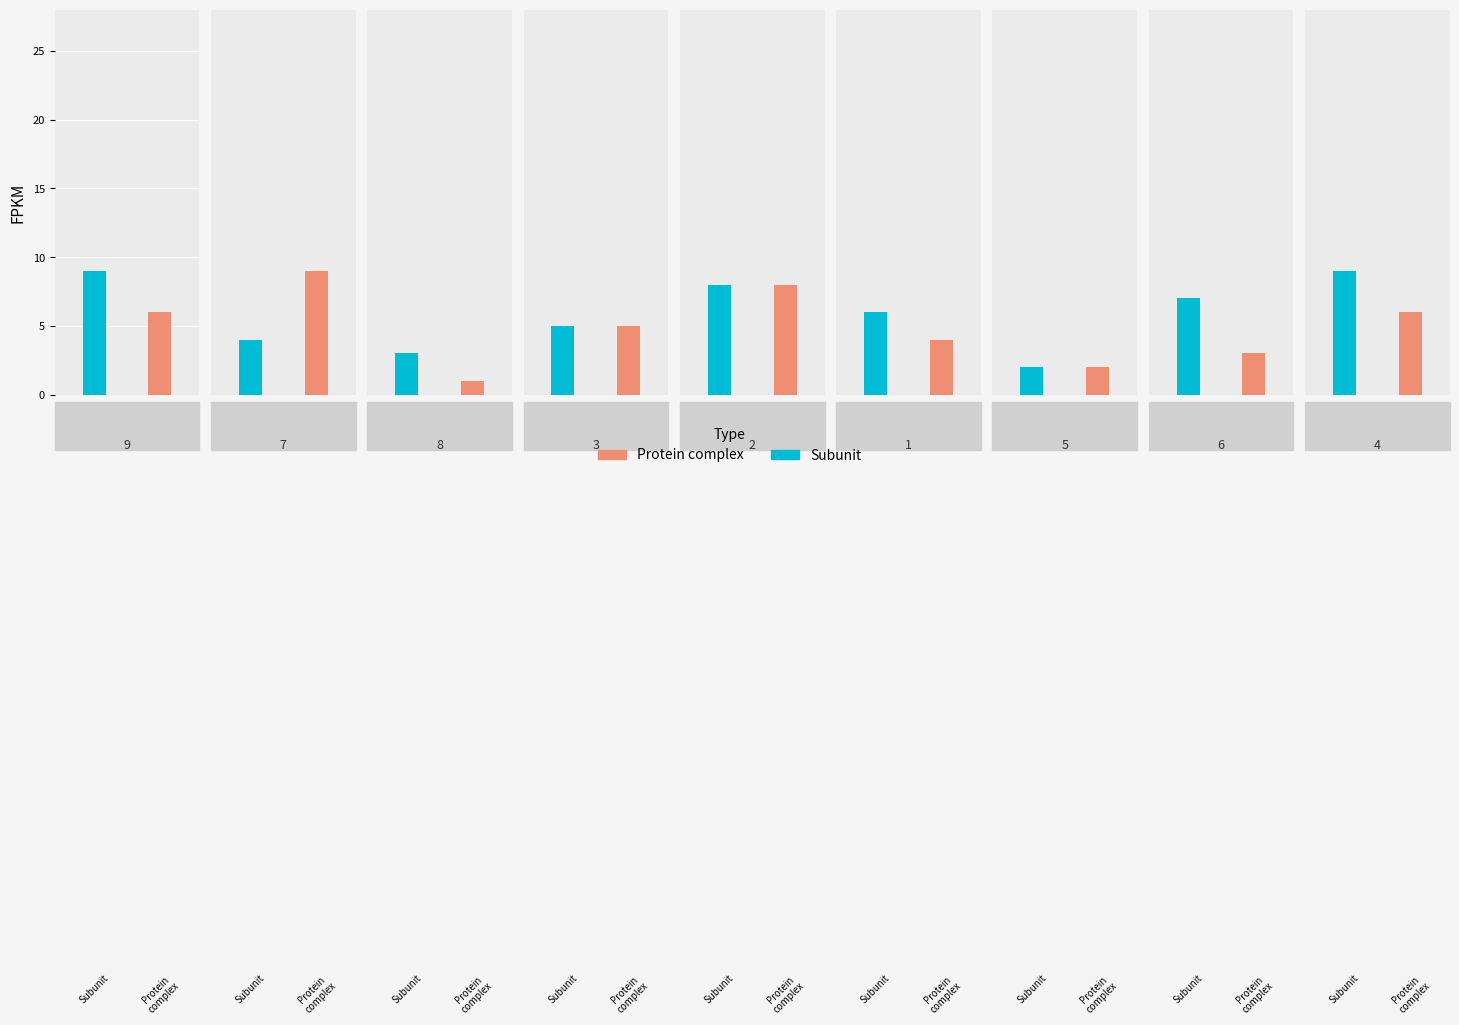

True or false: Protein complex has a value of 1 at 8.

False